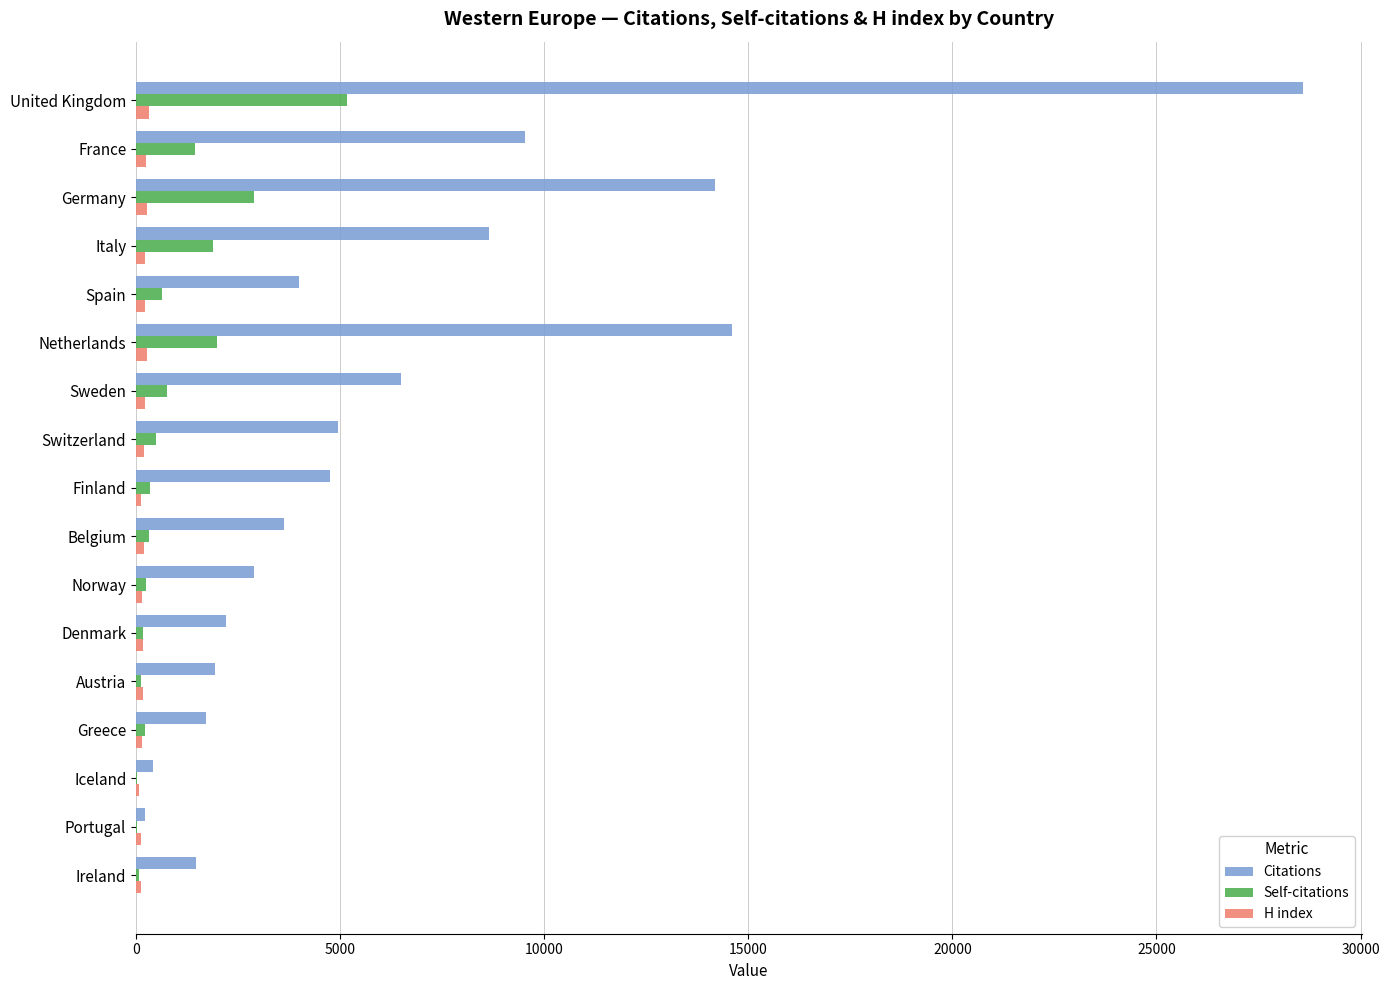

Is the value of Citations at Ireland greater than the value of Self-citations at Sweden?

Yes